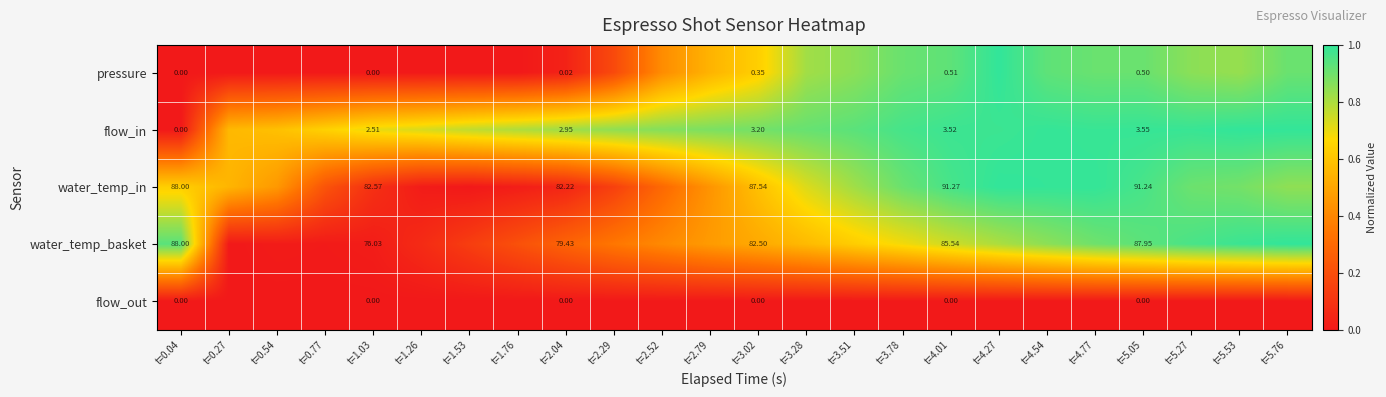

Count the number of categories in the chart.

24